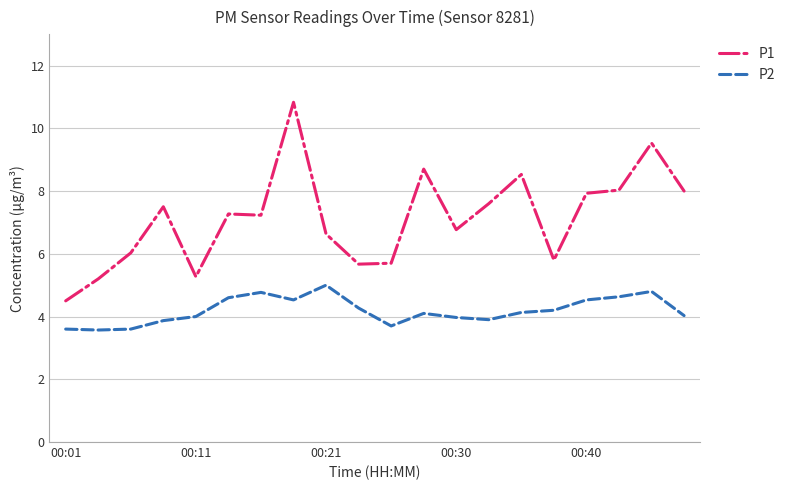

What is the average value of the P2 series?

4.2